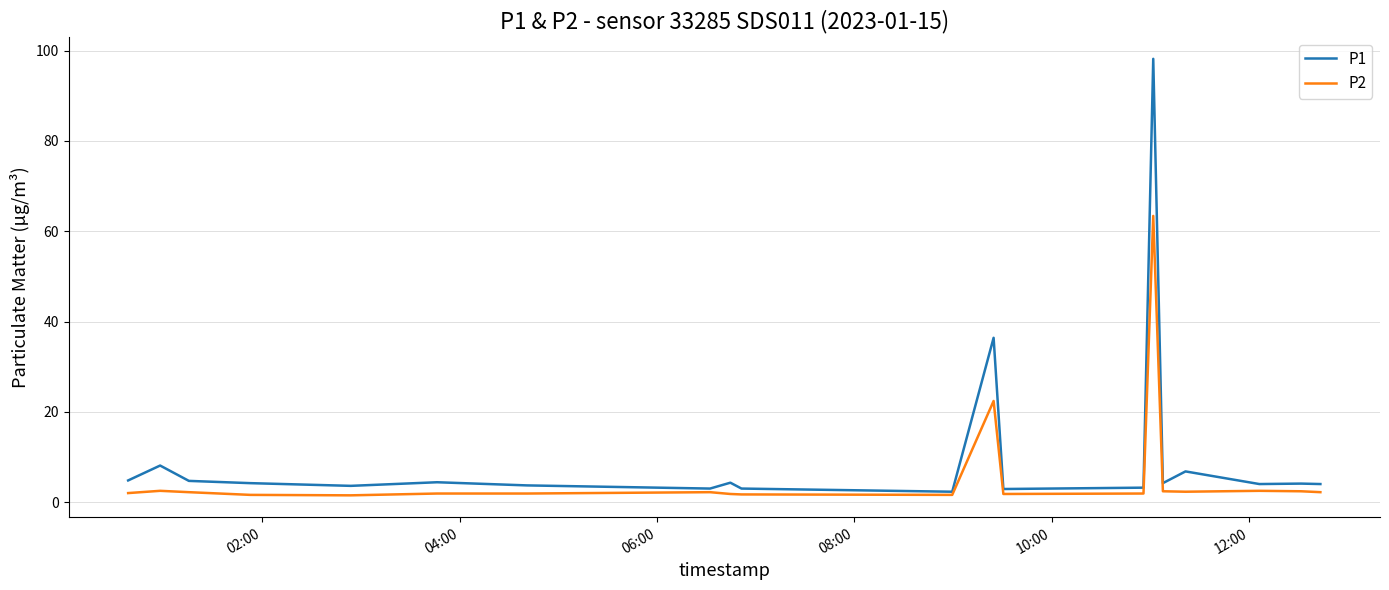

Rank the series by their average value, from lowest to highest.

P2, P1